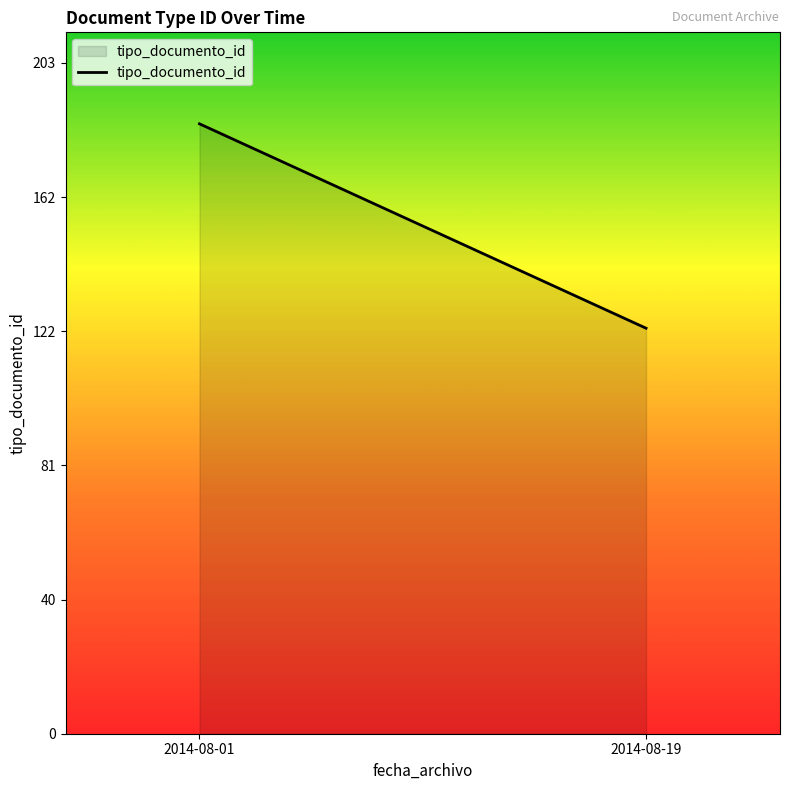

The value at 2014-08-01 is 67. True or false?

False